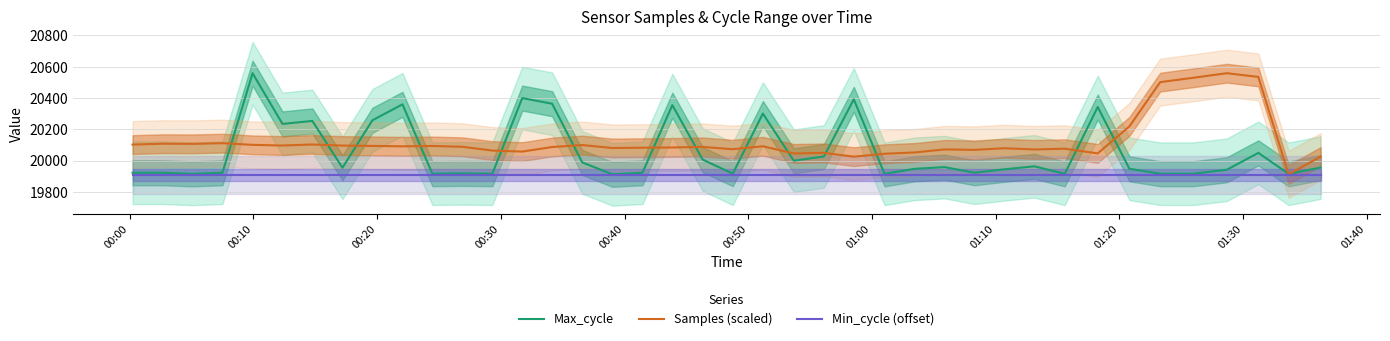

How many data points in Samples (scaled) are above 20086?

21